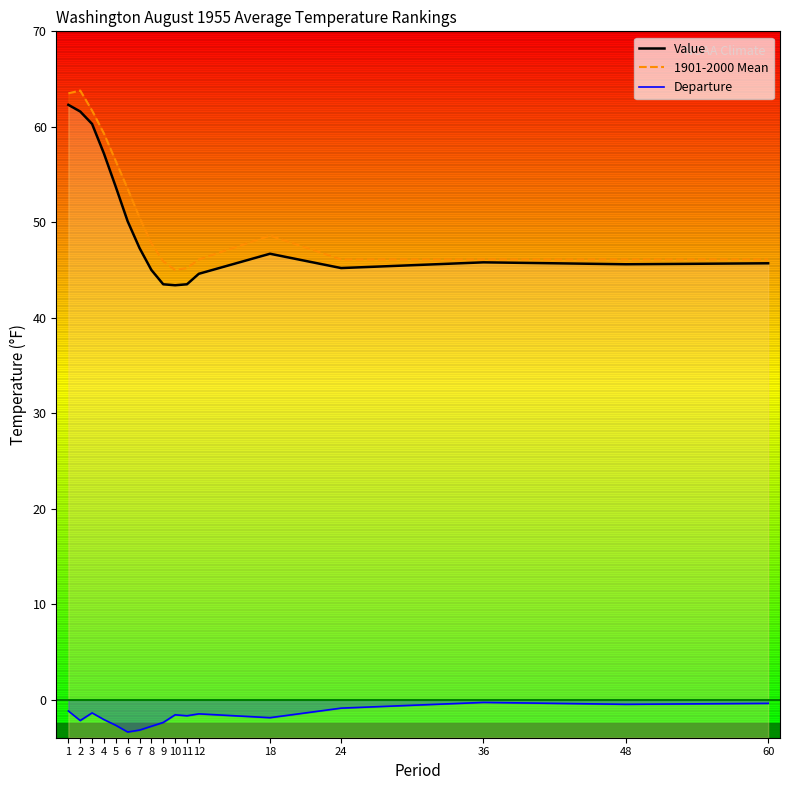

True or false: Departure and 1901-2000 Mean cross at least once.

False